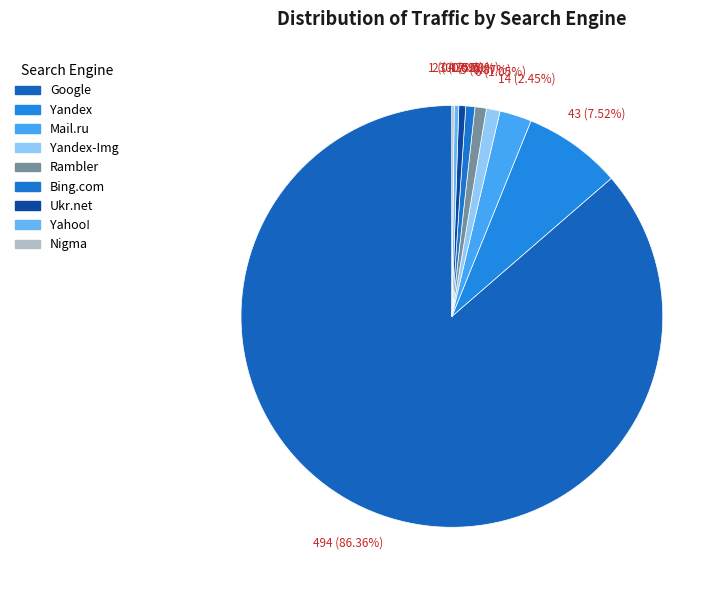

The Bing.com slice represents 11% of the pie. True or false?

False